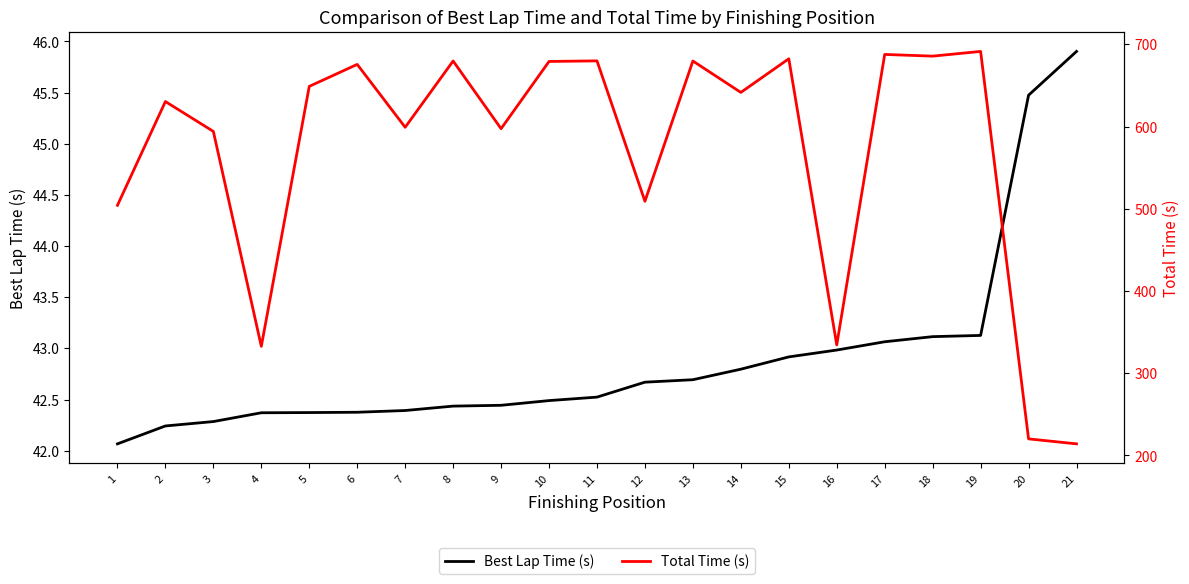

True or false: Total Time (s) has more than 2 points higher than both neighbors.

True